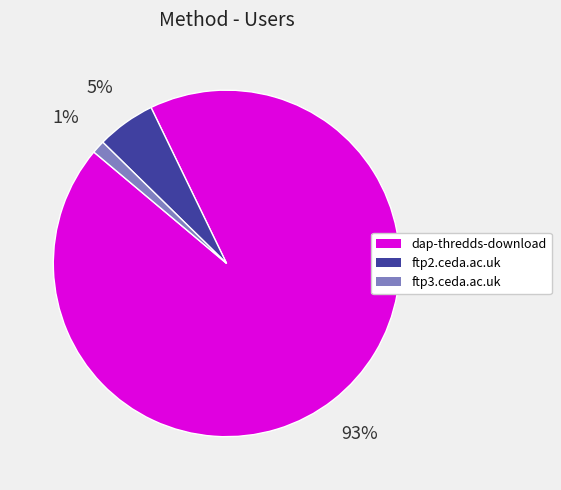

Rank the categories by value from highest to lowest.

dap-thredds-download, ftp2.ceda.ac.uk, ftp3.ceda.ac.uk